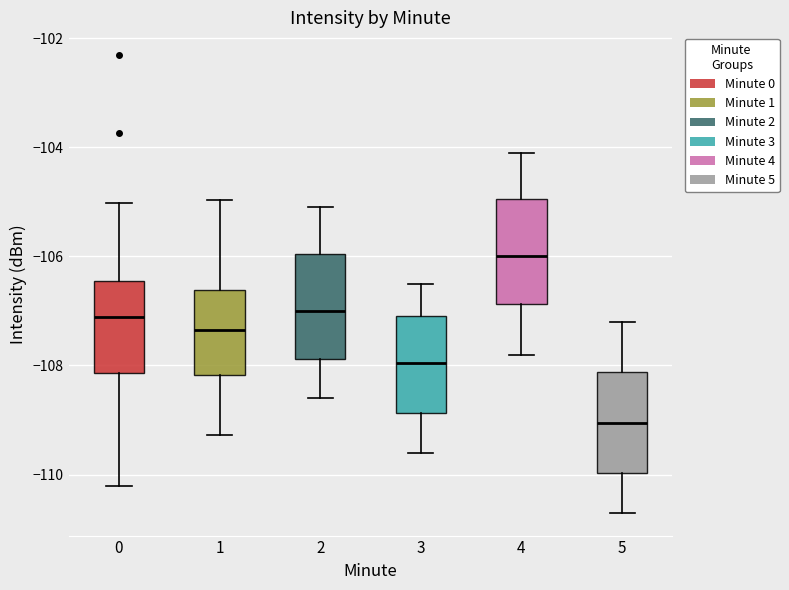

Reading left to right, transcribe this box plot: for each box, give where its median line is, the range the box spans, and where its two whiskers end, as read against the y-axis. The values are not printed on the chart, so give them approximately, as read against the axis.

0: median -107.2, box -108.2 to -106.4, whiskers -110.2 to -105.0
1: median -107.4, box -108.2 to -106.6, whiskers -109.2 to -105.0
2: median -107.0, box -107.8 to -106.0, whiskers -108.6 to -105.0
3: median -108.0, box -108.8 to -107.0, whiskers -109.6 to -106.4
4: median -106.0, box -106.8 to -105.0, whiskers -107.8 to -104.0
5: median -109.0, box -110.0 to -108.2, whiskers -110.6 to -107.2